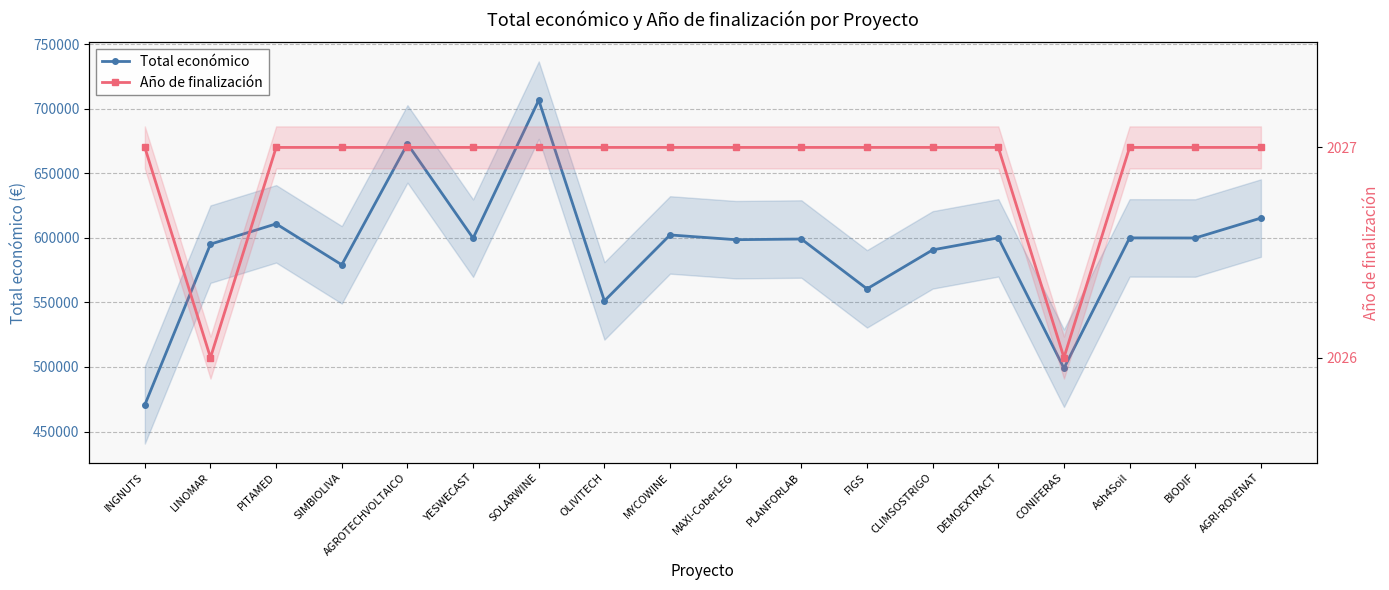

Reading left to right, list all the values displayed in this chart.

Total económico: INGNUTS=470675.0	LINOMAR=595173.0	PITAMED=610889.0	SIMBIOLIVA=579152.0	AGROTECHVOLTAICO=672807.0	YESWECAST=599792.0	SOLARWINE=706697.0	OLIVITECH=551196.0	MYCOWINE=602295.4	MAXI-CoberLEG=598609.0	PLANFORLAB=599134.0	FIGS=560529.0	CLIMSOSTRIGO=590712.0	DEMOEXTRACT=600043.0	CONIFERAS=499059.0	Ash4Soil=600000.0	BIODIF=599927.0	AGRI-ROVENAT=615375.0
Año de finalización: INGNUTS=2027.0	LINOMAR=2026.0	PITAMED=2027.0	SIMBIOLIVA=2027.0	AGROTECHVOLTAICO=2027.0	YESWECAST=2027.0	SOLARWINE=2027.0	OLIVITECH=2027.0	MYCOWINE=2027.0	MAXI-CoberLEG=2027.0	PLANFORLAB=2027.0	FIGS=2027.0	CLIMSOSTRIGO=2027.0	DEMOEXTRACT=2027.0	CONIFERAS=2026.0	Ash4Soil=2027.0	BIODIF=2027.0	AGRI-ROVENAT=2027.0